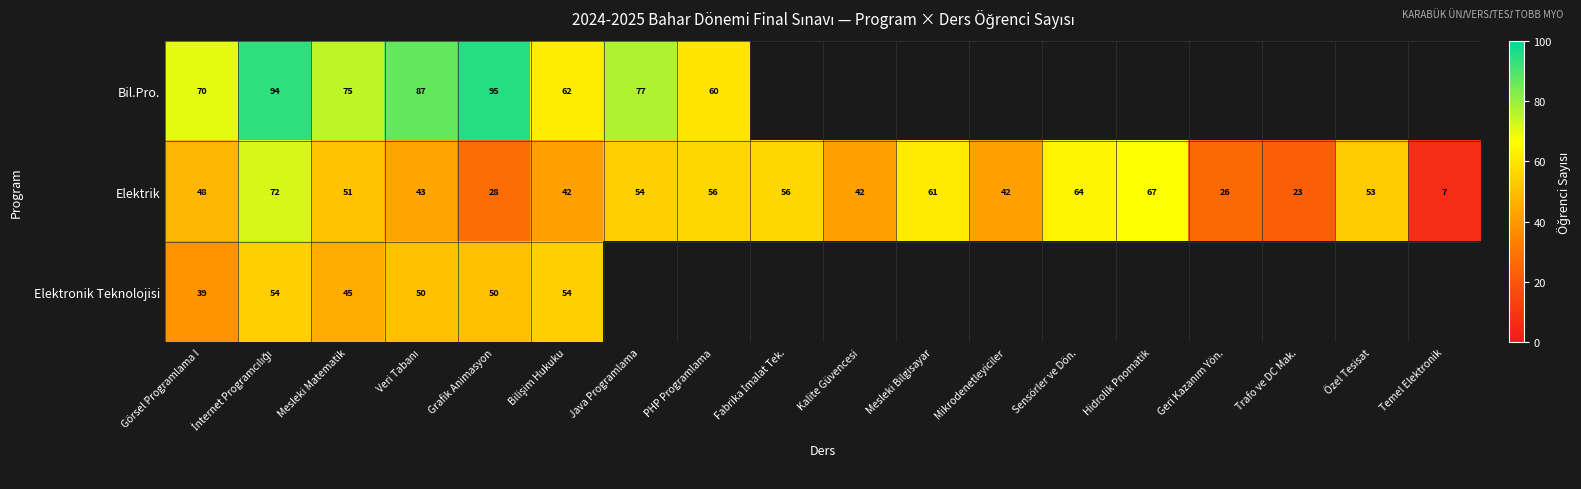

True or false: Elektrik has a value of 64 at Sensörler ve Dön..

True